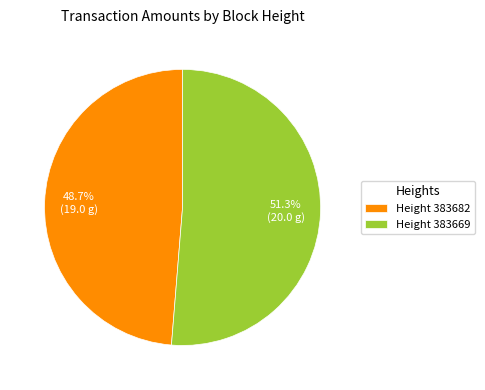

What is the largest slice in the pie chart?

Height 383669